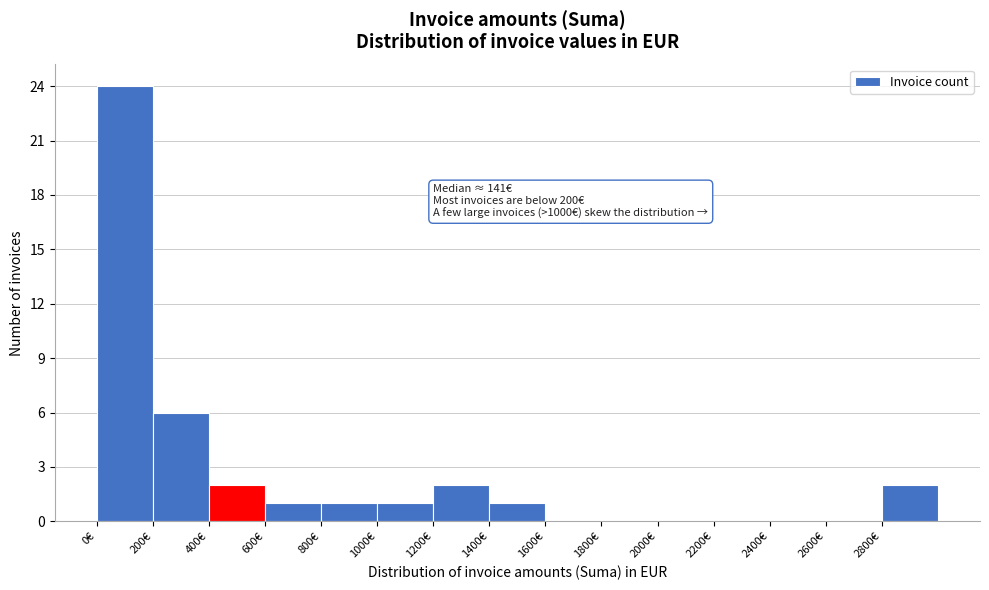

Which range on the x-axis has the tallest bar?

0 to 200